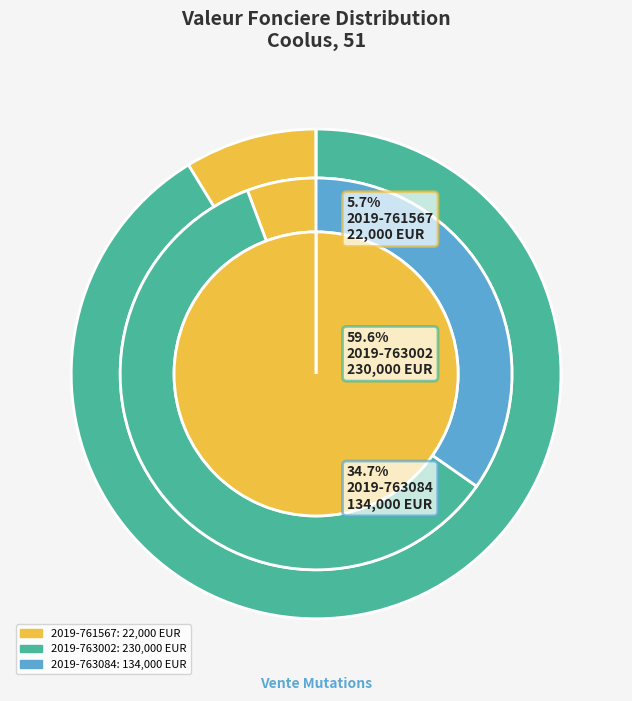

Does 2019-763084 account for over 50% of the chart?

No